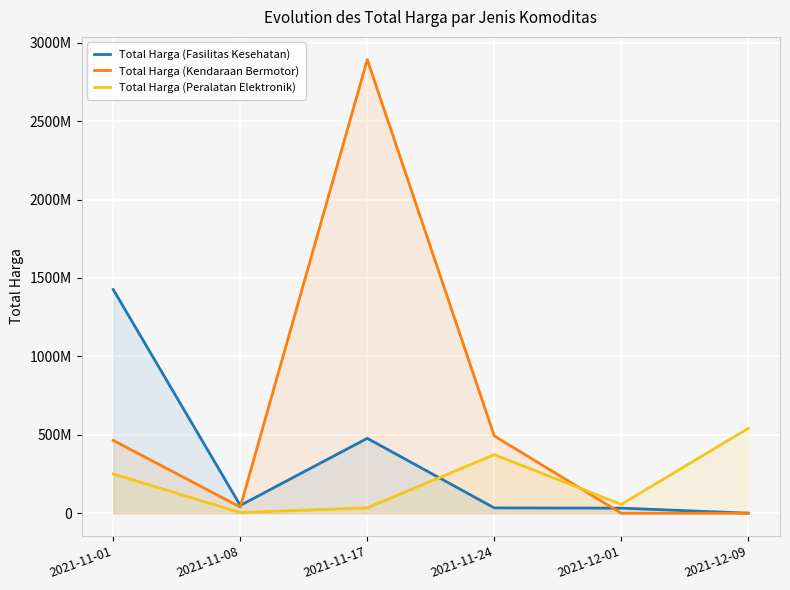

The Total Harga (Kendaraan Bermotor) series shows 39440000 at 2021-11-08. True or false?

True